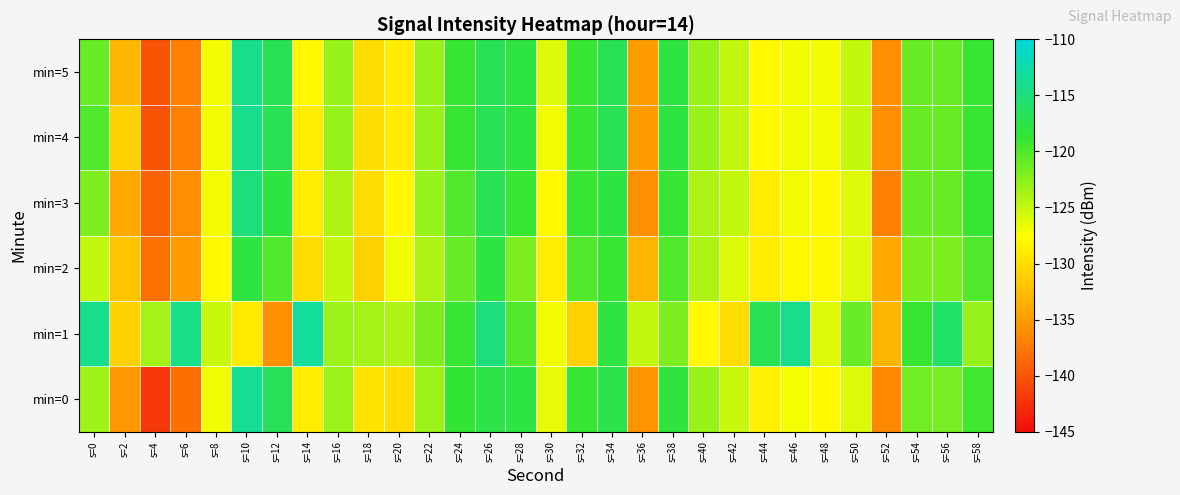

Rank the series by their maximum value, from lowest to highest.

min=2, min=3, min=4, min=5, min=0, min=1